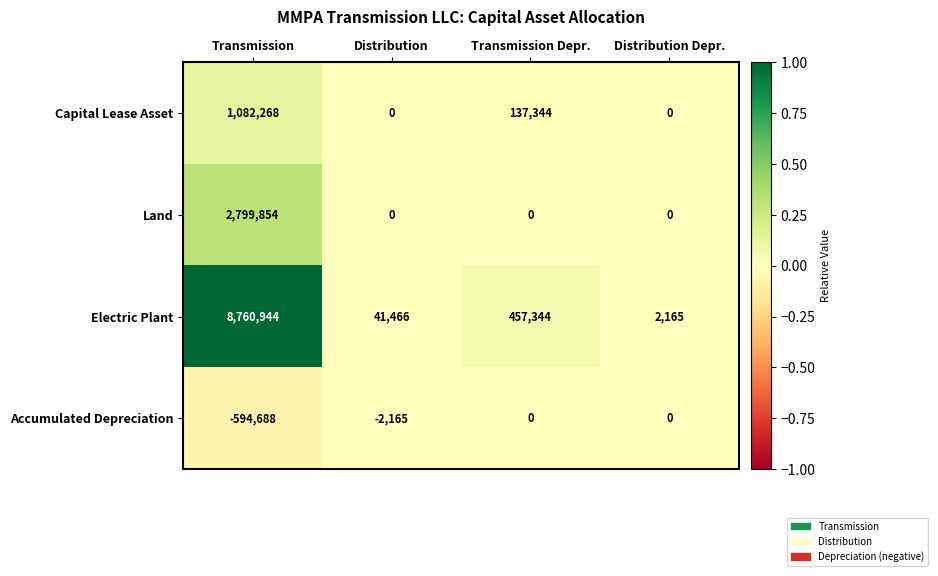

At how many categories does at least one series exceed 0?

4